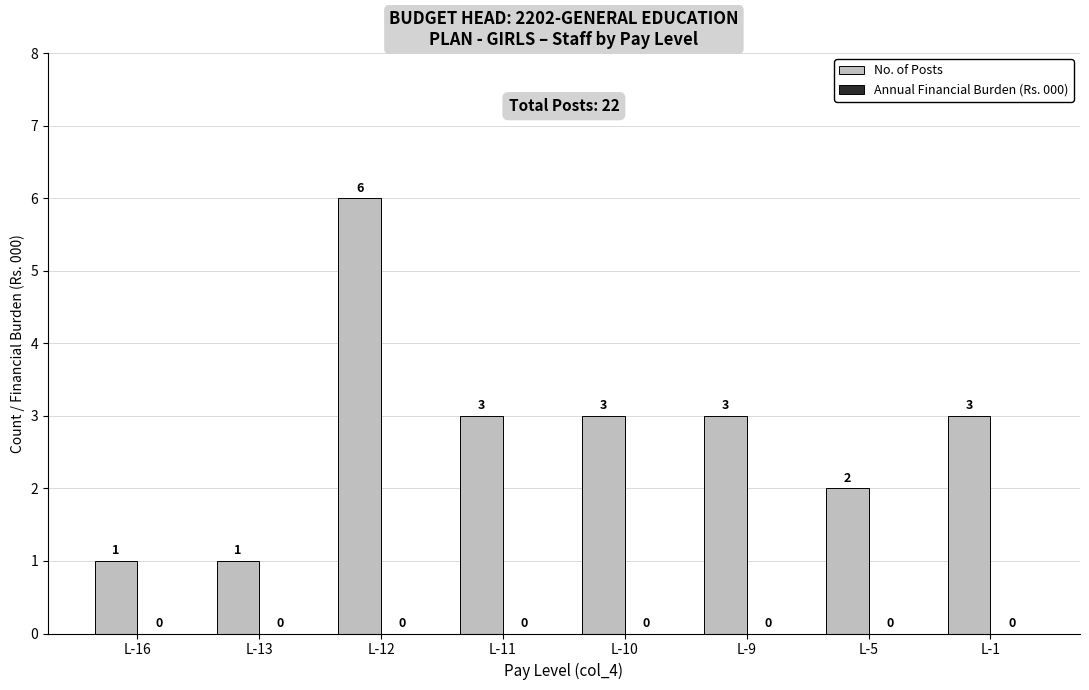

Which has a higher value, L-5 or L-11?

L-11